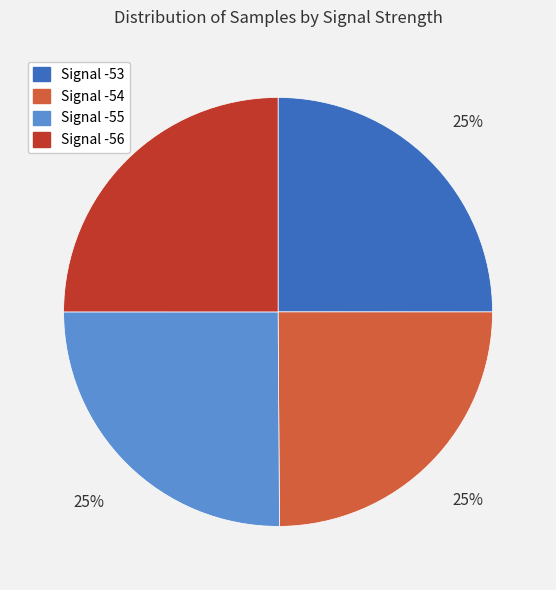

To the nearest percent, what is the combined percentage of Signal -56 and Signal -53?

50%